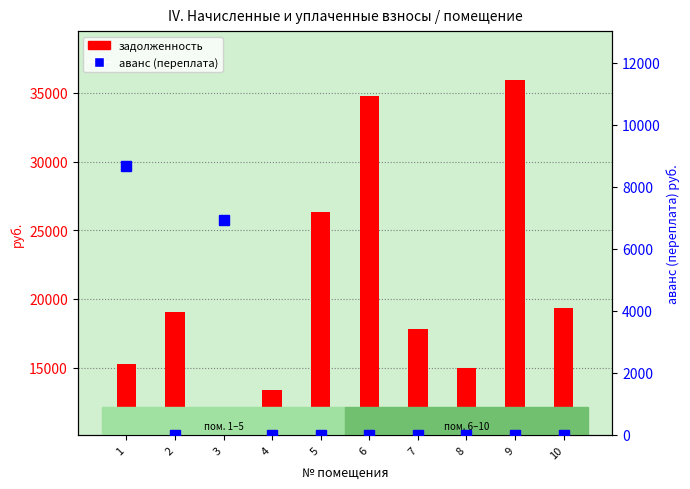

List the series in order of their peak value, lowest first.

аванс (переплата), задолженность